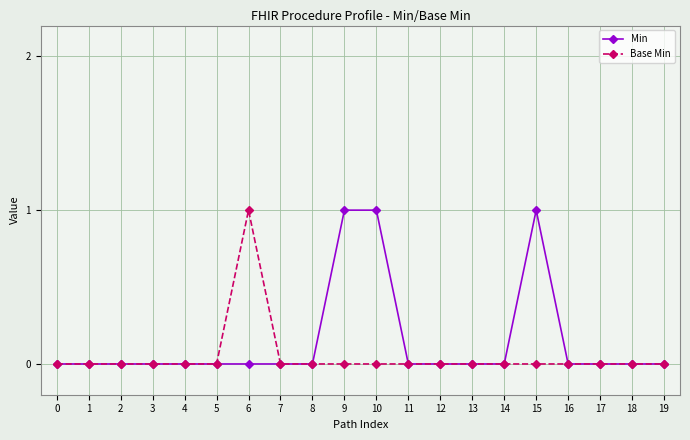

Reading right to left, list all the values displayed in this chart.

Min: 19=0	18=0	17=0	16=0	15=1	14=0	13=0	12=0	11=0	10=1	9=1	8=0	7=0	6=0	5=0	4=0	3=0	2=0	1=0	0=0
Base Min: 19=0	18=0	17=0	16=0	15=0	14=0	13=0	12=0	11=0	10=0	9=0	8=0	7=0	6=1	5=0	4=0	3=0	2=0	1=0	0=0